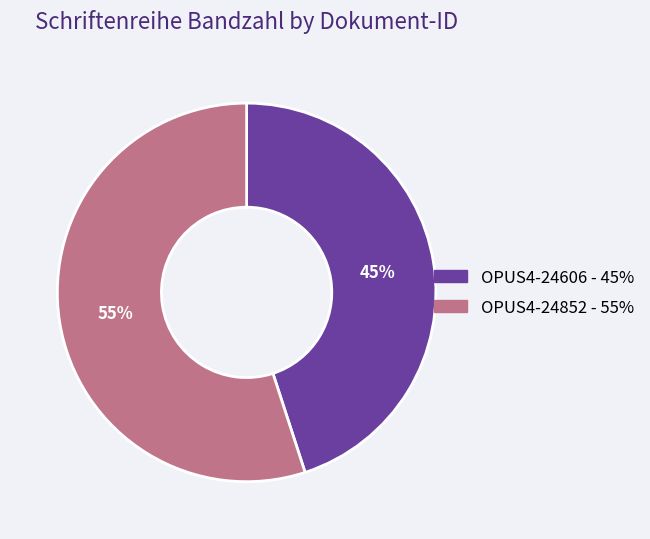

True or false: OPUS4-24852 accounts for 55% of the total.

True